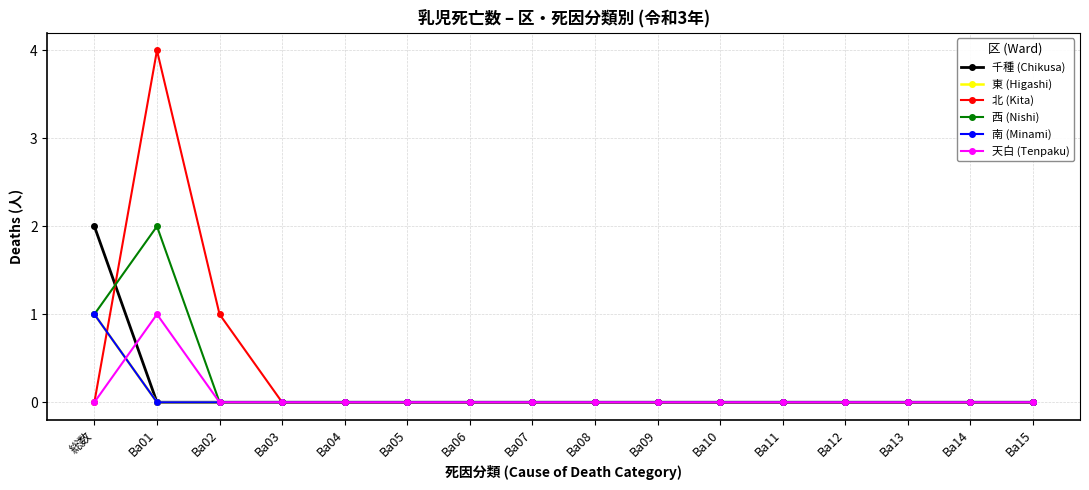

List the labels in order of 千種 (Chikusa) value, smallest first.

Ba01, Ba02, Ba03, Ba04, Ba05, Ba06, Ba07, Ba08, Ba09, Ba10, Ba11, Ba12, Ba13, Ba14, Ba15, 総数